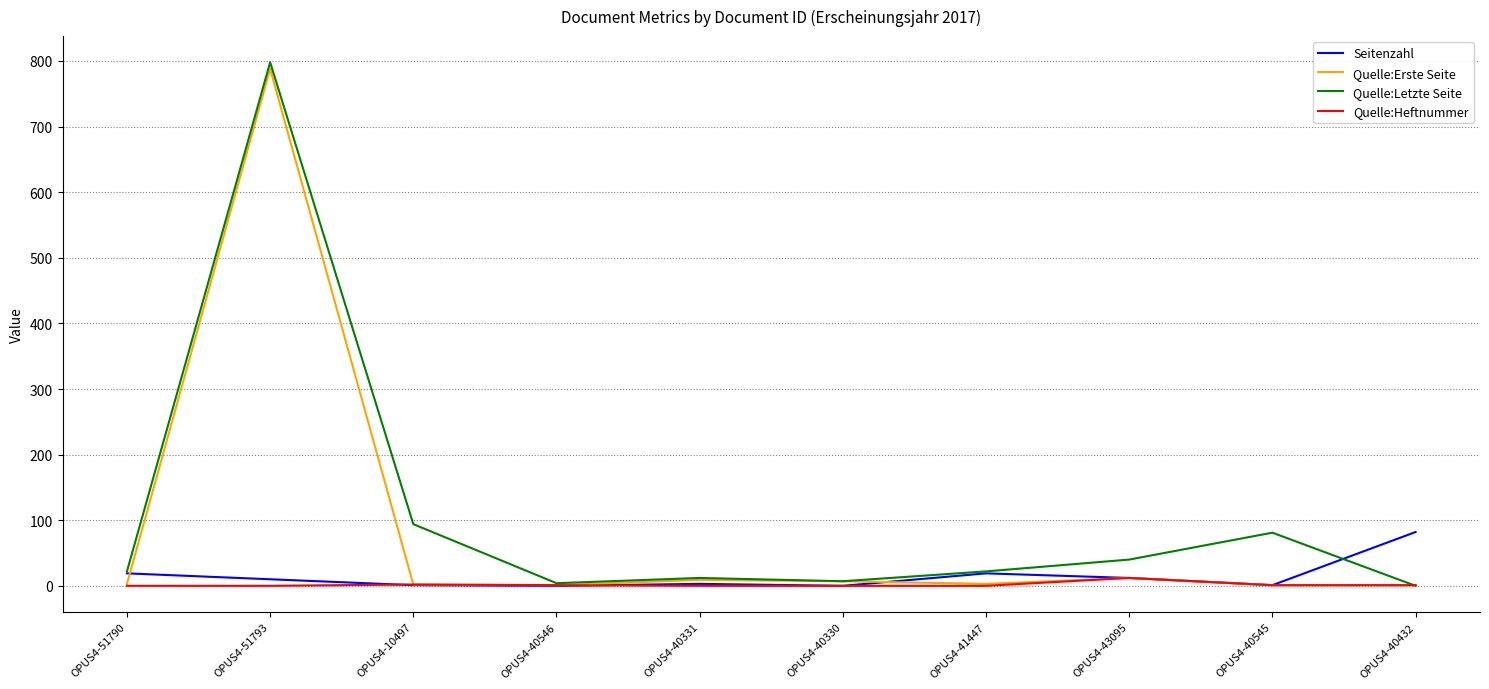

Where is Quelle:Letzte Seite nearest to the value 399?

OPUS4-10497